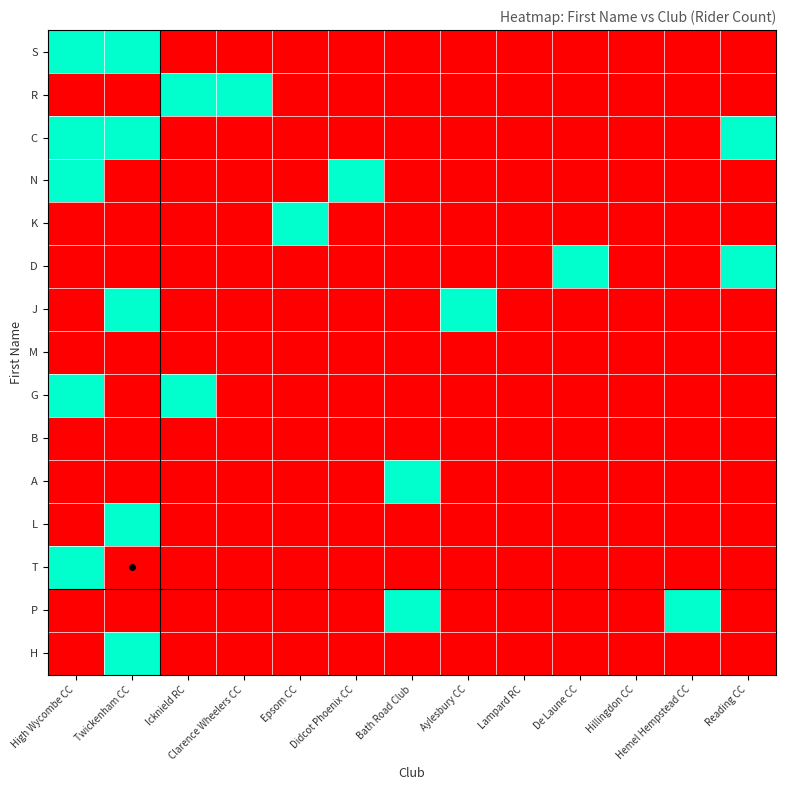

Which category has the highest value across all series?

High Wycombe CC